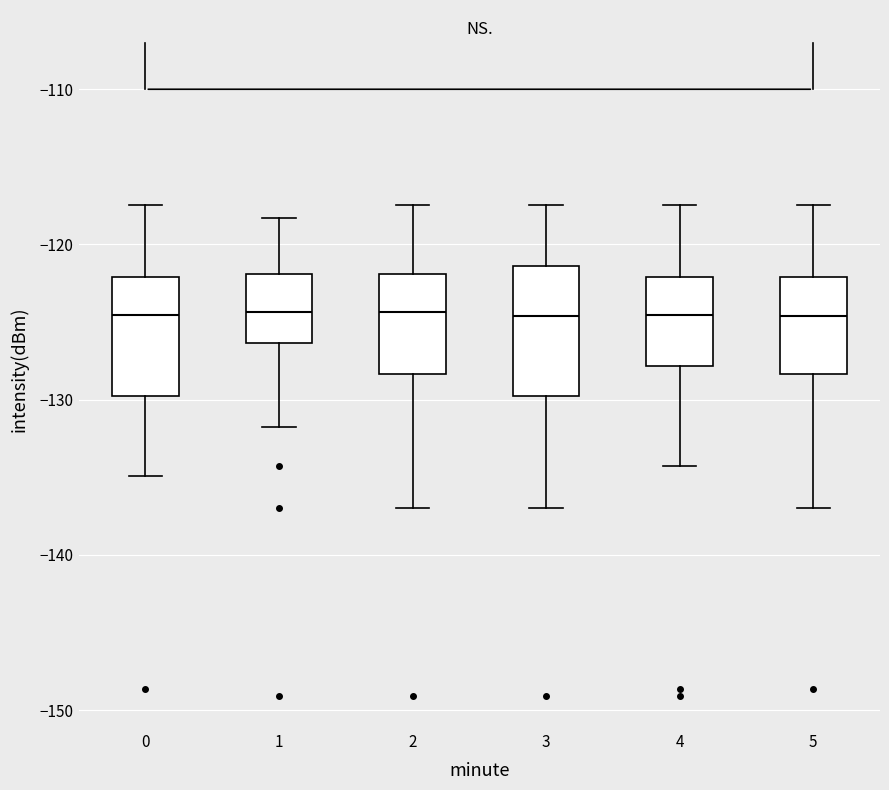

Reading left to right, read every box against the y-axis: the position of its median line, the range the box covers, and the ends of its whiskers. The values are not printed on the chart, so give them approximately, as read against the axis.

0: median -125, box -130 to -122, whiskers -135 to -117
1: median -124, box -126 to -122, whiskers -132 to -118
2: median -124, box -128 to -122, whiskers -137 to -117
3: median -125, box -130 to -121, whiskers -137 to -117
4: median -125, box -128 to -122, whiskers -134 to -117
5: median -125, box -128 to -122, whiskers -137 to -117